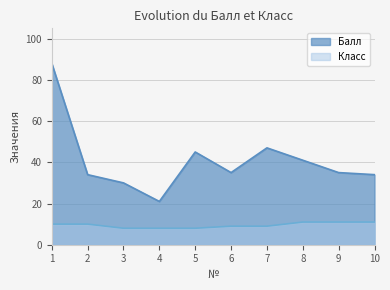

True or false: Балл has more than 0 interior local peaks.

True